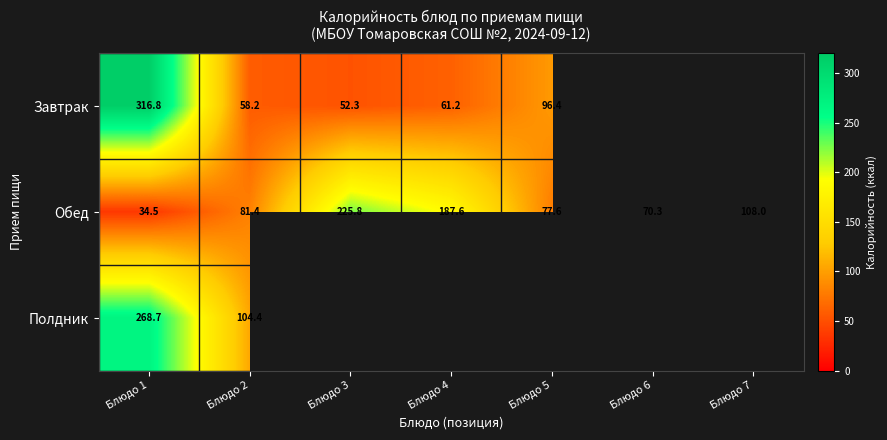

List the series in order of their peak value, highest first.

Завтрак, Полдник, Обед